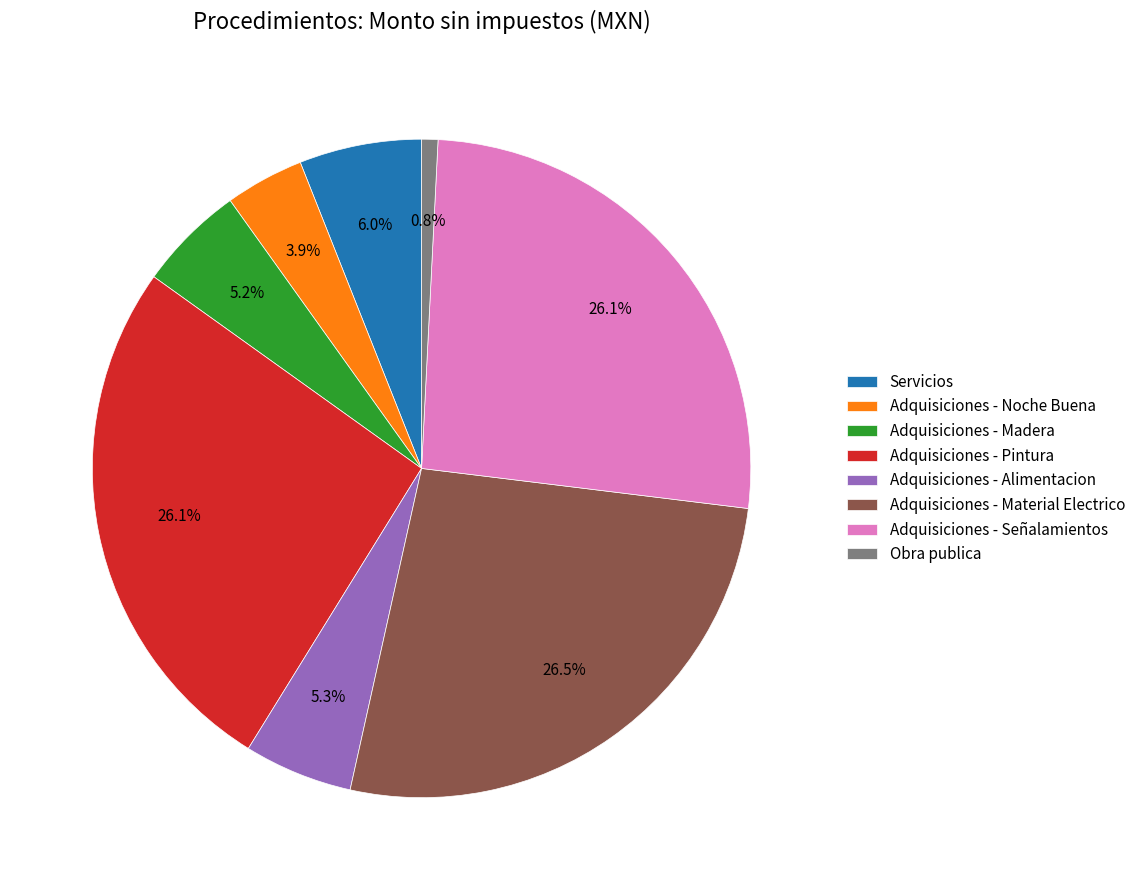

How many segments does this pie chart have?

8